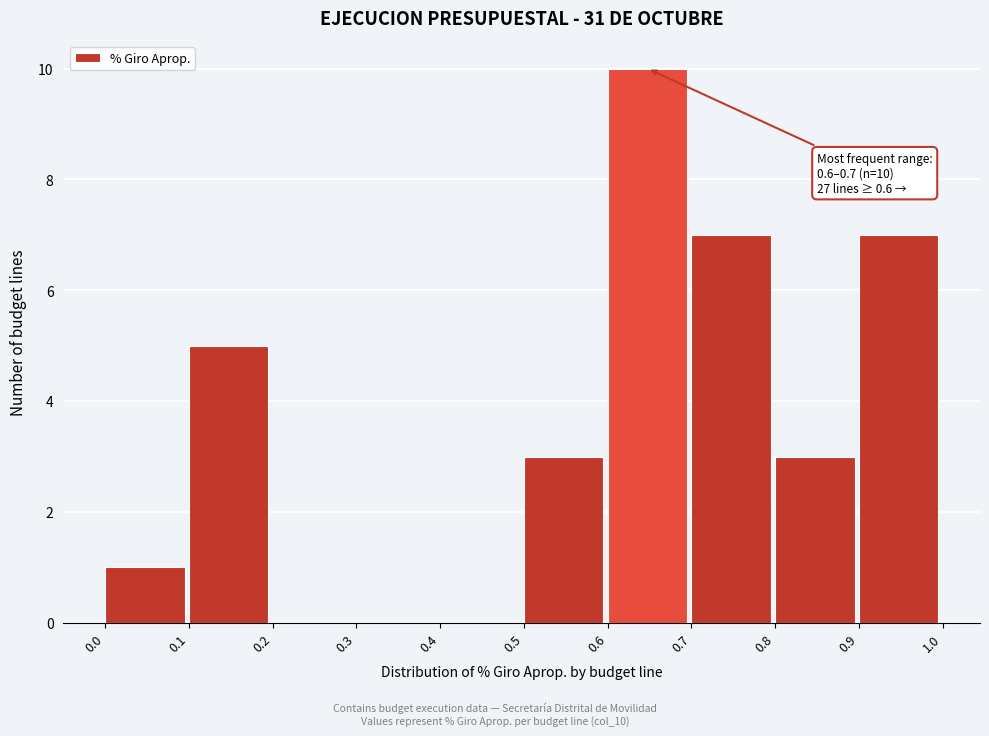

Which range on the x-axis has the tallest bar?

0.6 to 0.7